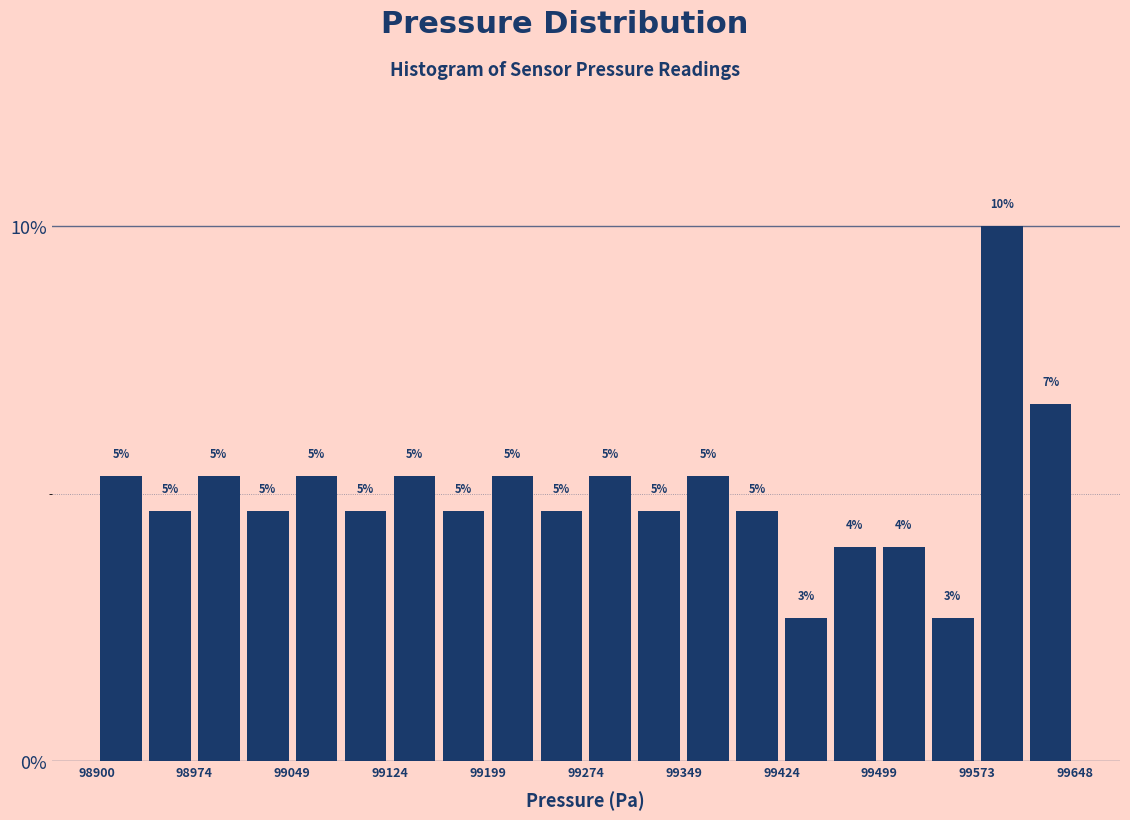

Around what value on the x-axis is the tallest bar? Give the approximate position of its centre, as read against the axis.

99590